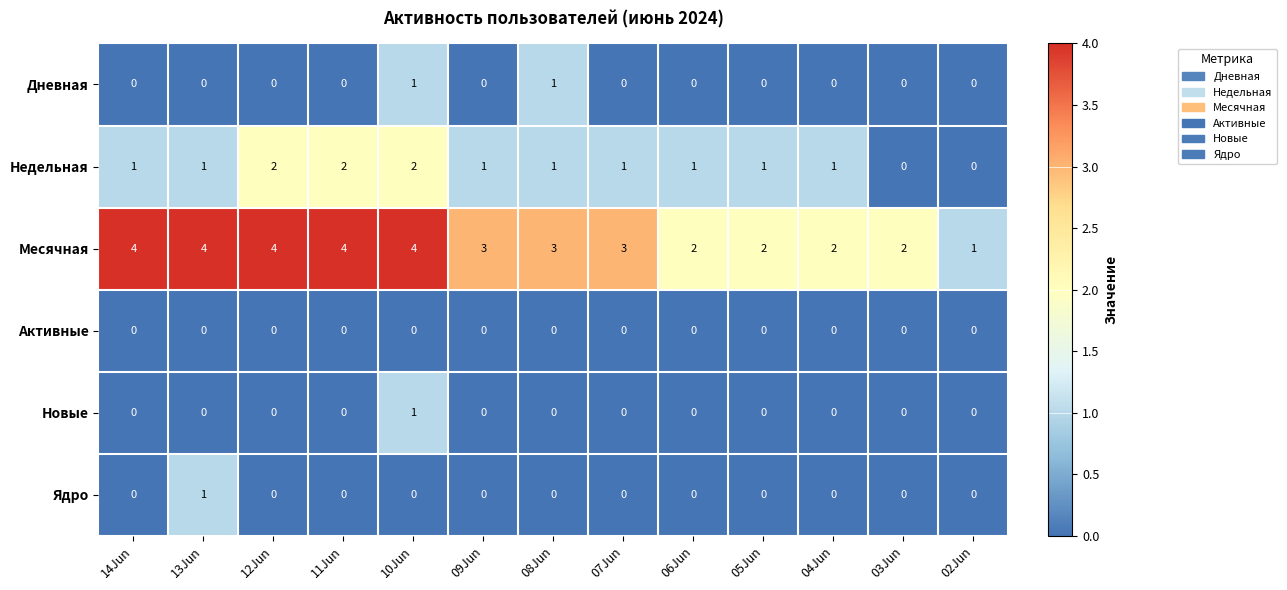

What is the total value across all series at 10Jun?

8